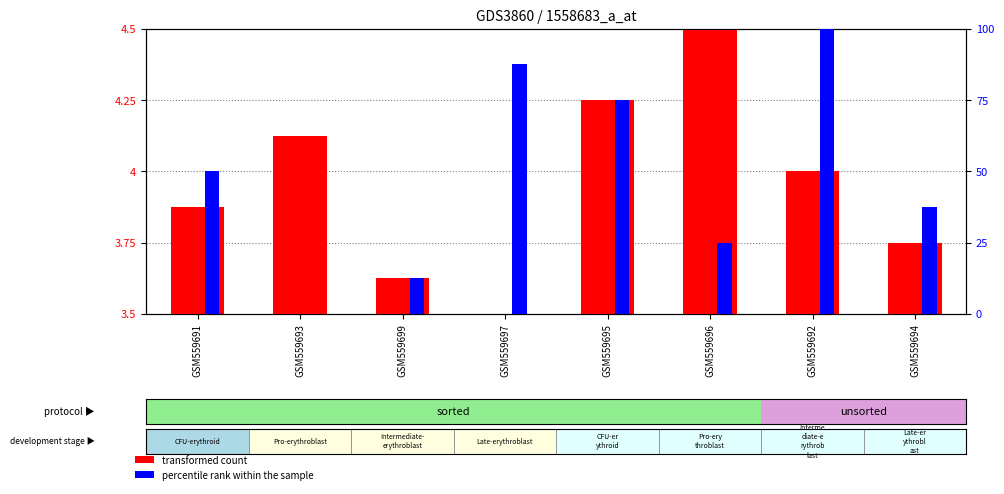

What are all the series names shown in the legend?

transformed count, percentile rank within the sample